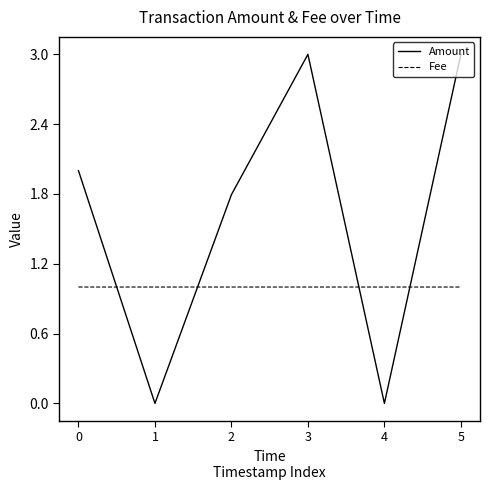

What is the highest value of the Amount series?

3.0